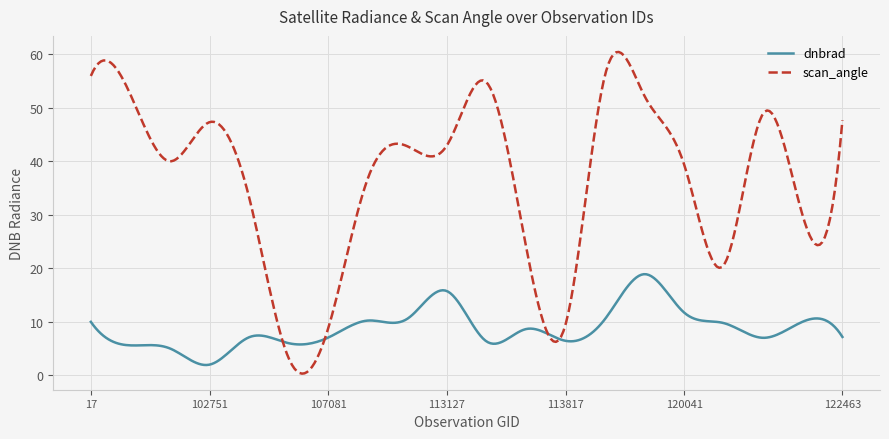

How many lines are shown in the chart?

2